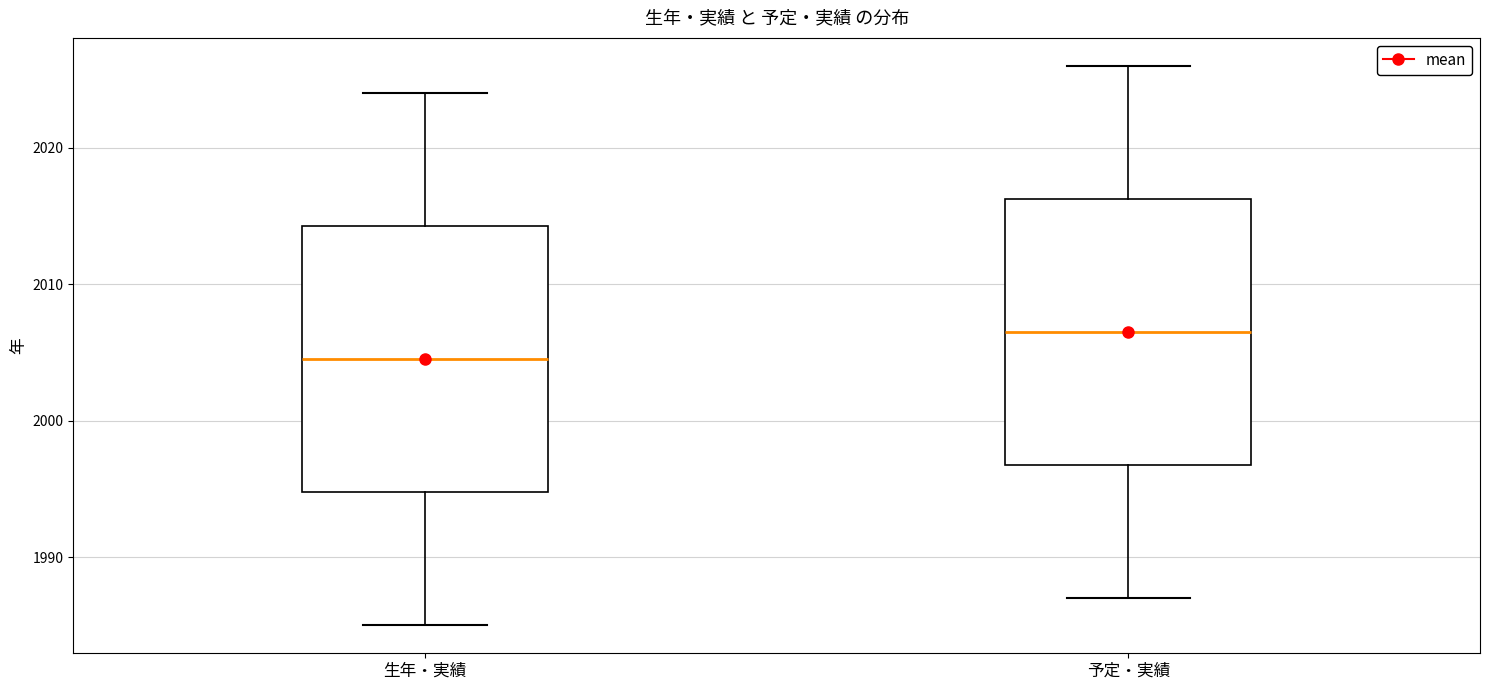

Reading left to right, transcribe this box plot: for each box, give where its median line is, the range the box spans, and where its two whiskers end, as read against the y-axis. The values are not printed on the chart, so give them approximately, as read against the axis.

生年・実績: median 2005, box 1995 to 2014, whiskers 1985 to 2024
予定・実績: median 2007, box 1997 to 2016, whiskers 1987 to 2026